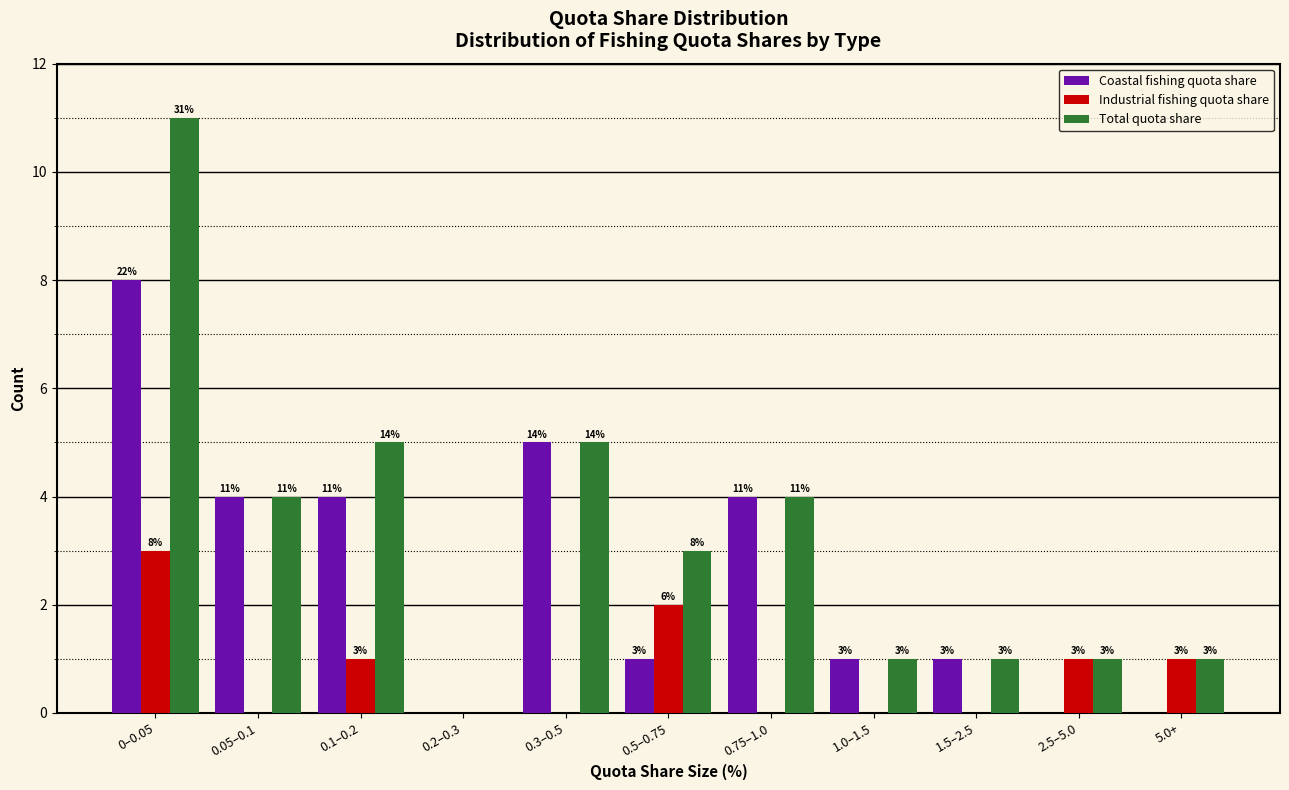

Reading left to right, transcribe all the data shown in this chart.

Coastal fishing quota share: 0–0.05=8	0.05–0.1=4	0.1–0.2=4	0.2–0.3=0	0.3–0.5=5	0.5–0.75=1	0.75–1.0=4	1.0–1.5=1	1.5–2.5=1	2.5–5.0=0	5.0+=0
Industrial fishing quota share: 0–0.05=3	0.05–0.1=0	0.1–0.2=1	0.2–0.3=0	0.3–0.5=0	0.5–0.75=2	0.75–1.0=0	1.0–1.5=0	1.5–2.5=0	2.5–5.0=1	5.0+=1
Total quota share: 0–0.05=11	0.05–0.1=4	0.1–0.2=5	0.2–0.3=0	0.3–0.5=5	0.5–0.75=3	0.75–1.0=4	1.0–1.5=1	1.5–2.5=1	2.5–5.0=1	5.0+=1